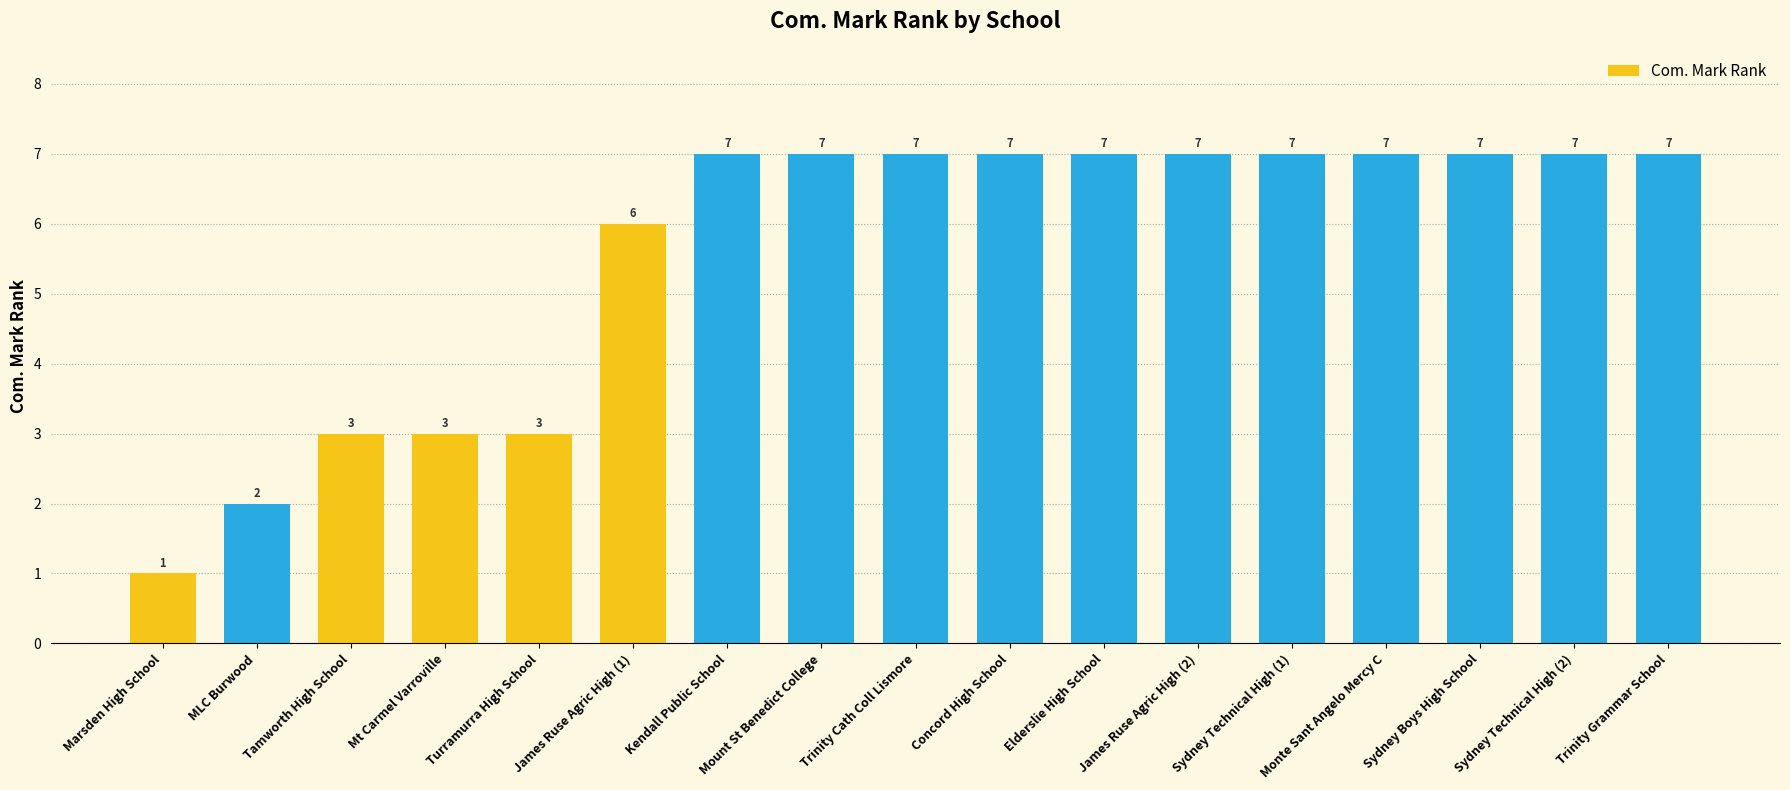

The value at MLC Burwood is 2. True or false?

True